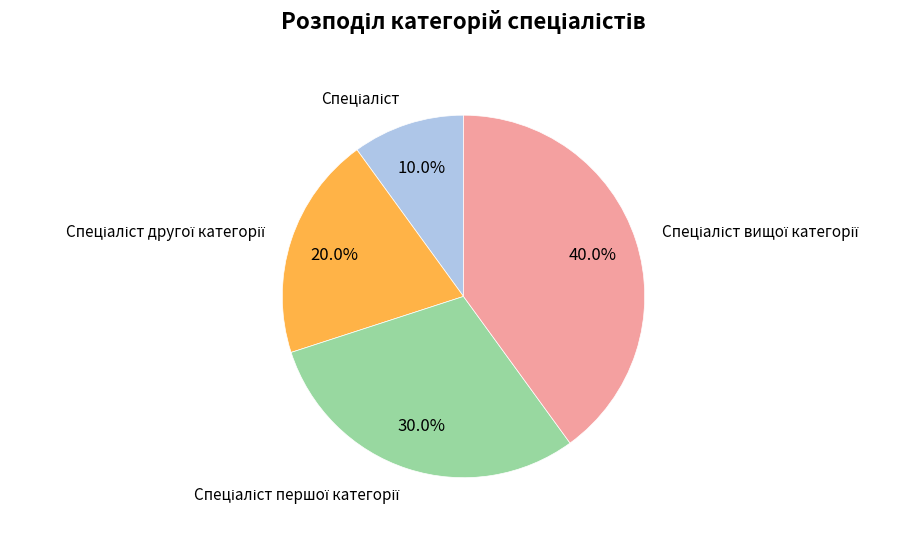

Does any single category account for the majority?

No